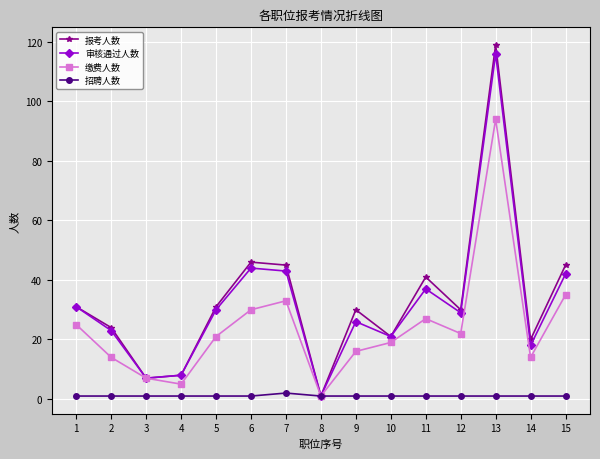

At which label does 缴费人数 reach its minimum?

8